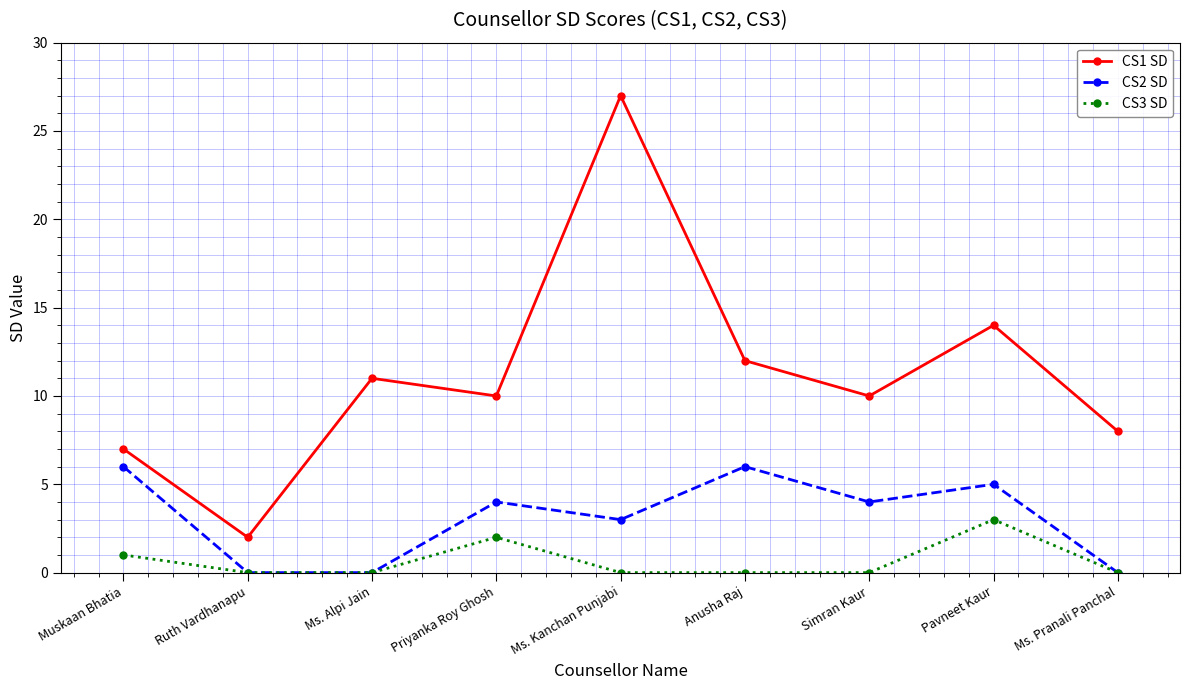

How many series are shown in this chart?

3